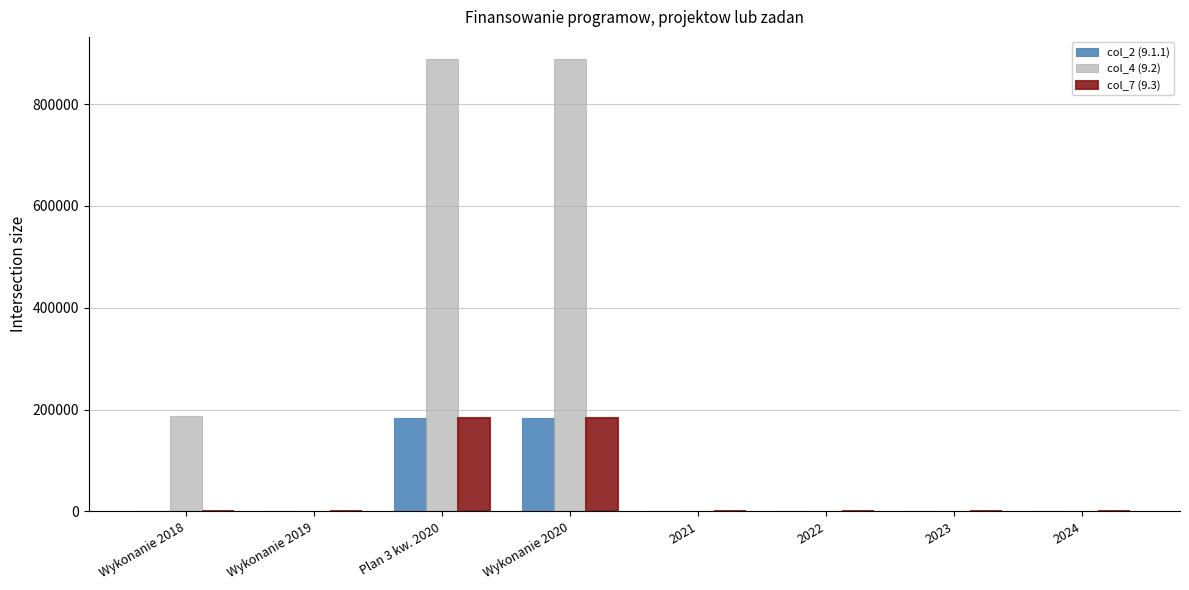

Which series changed the most between Wykonanie 2018 and 2024?

col_4 (9.2)